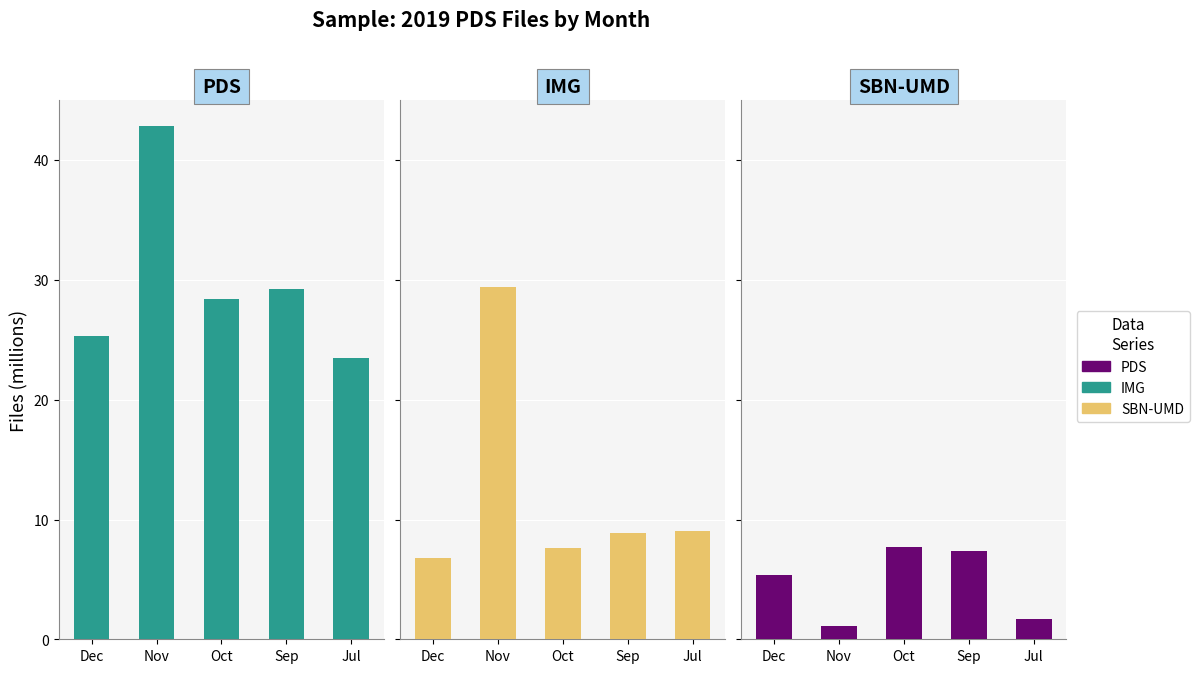

What is the value of the PDS bar at the 1st from the left?

25.3